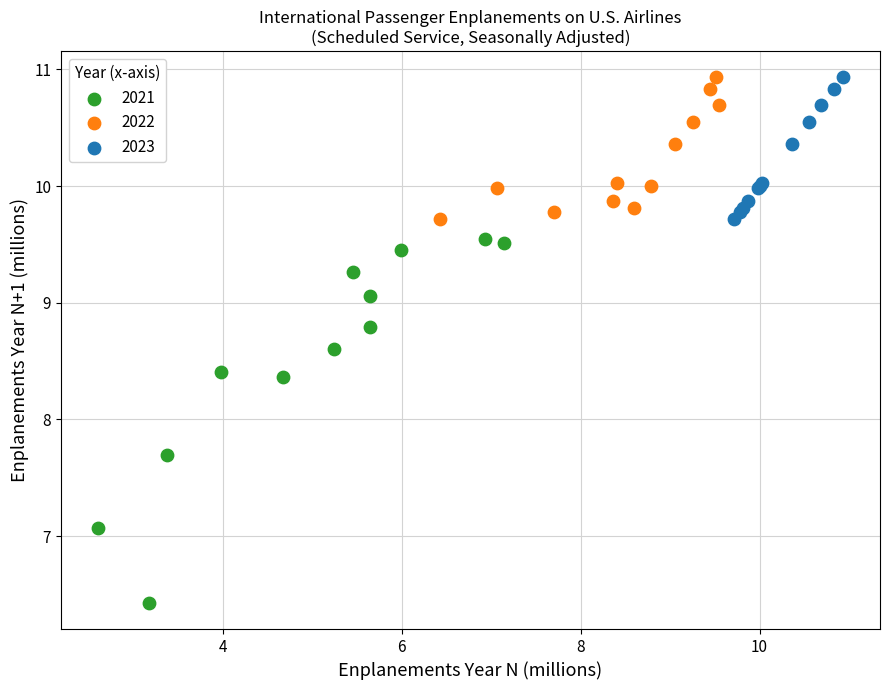

Which series reaches the minimum Y coordinate?

2021